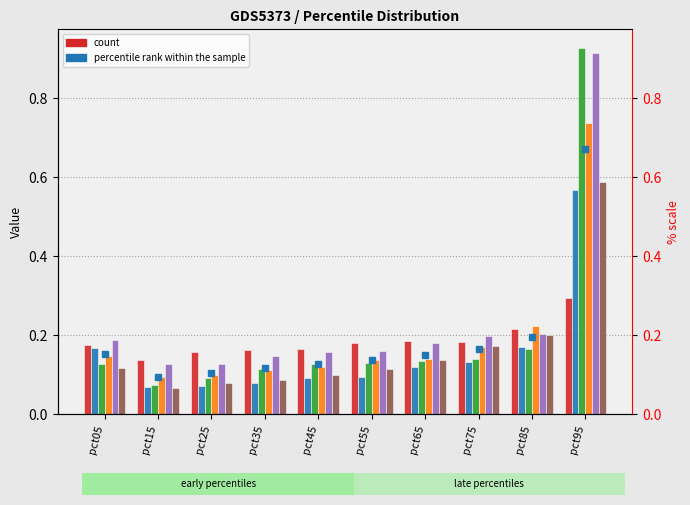

What is the sum of the Feb values at pct25 and pct85?

0.2